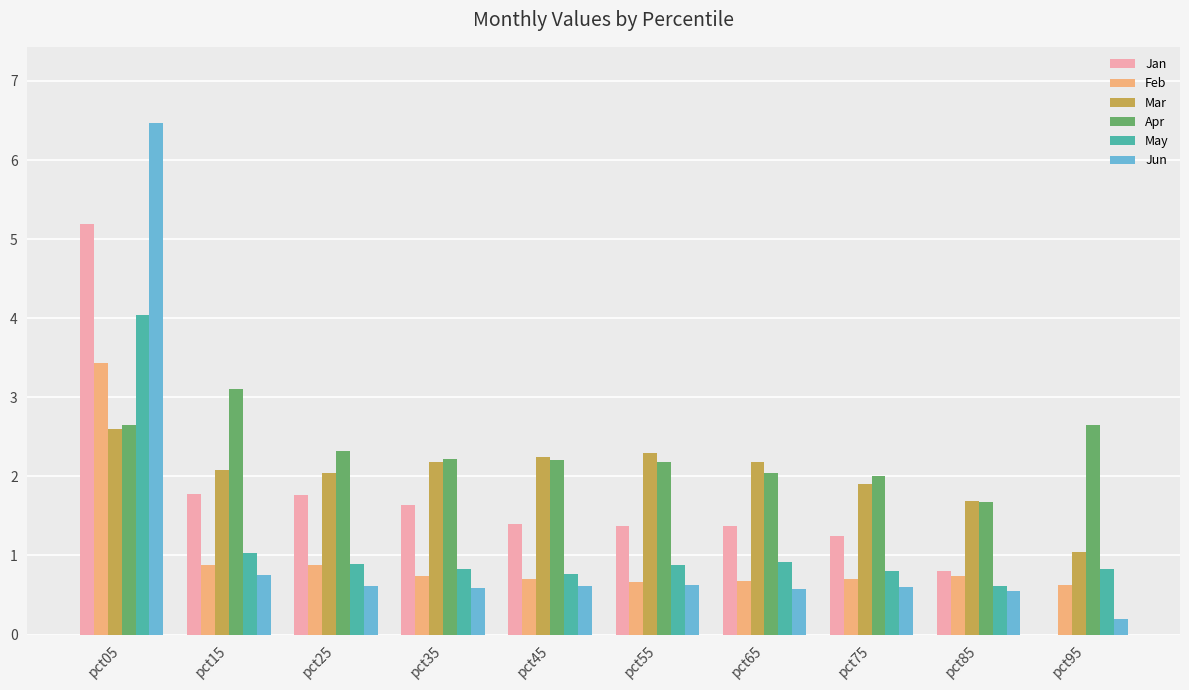

Which series changed the most between pct35 and pct55?

Jan